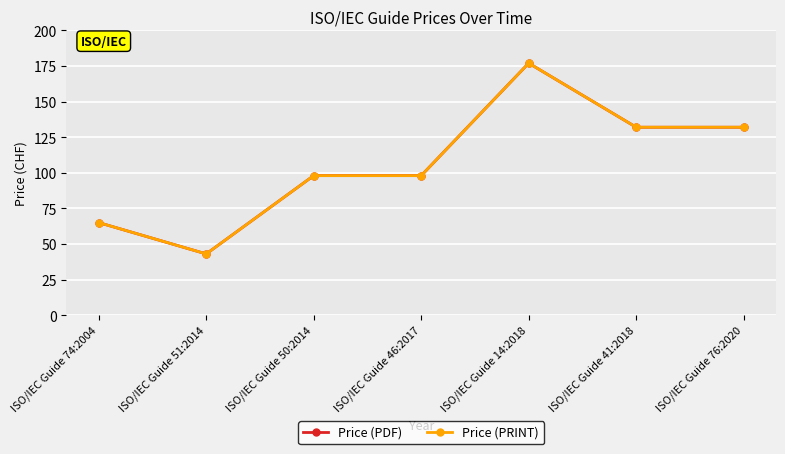

Does the chart have visible grid lines?

Yes